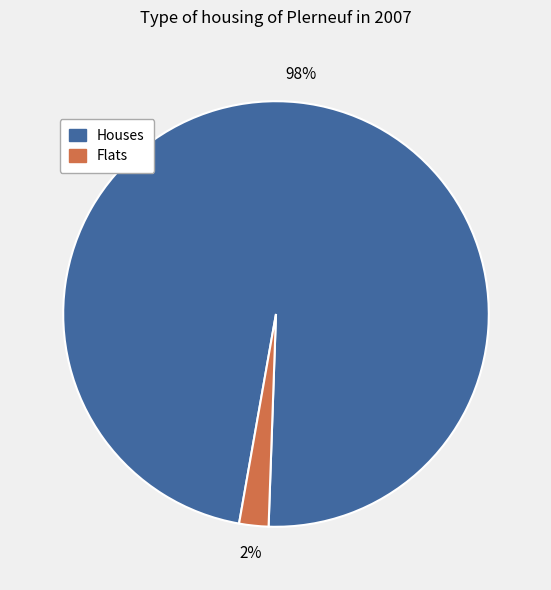

Combined, do Flats and Houses account for over 50%?

Yes